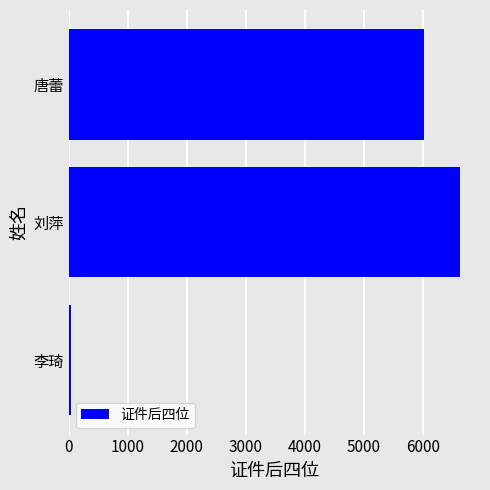

The chart shows a value of 6640 at 刘萍. True or false?

True